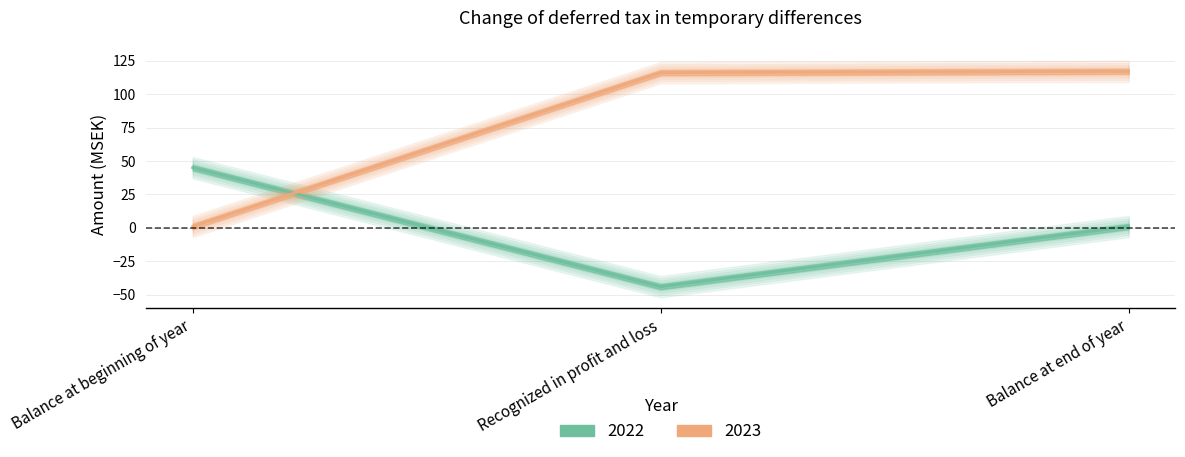

Count the number of categories in the chart.

3